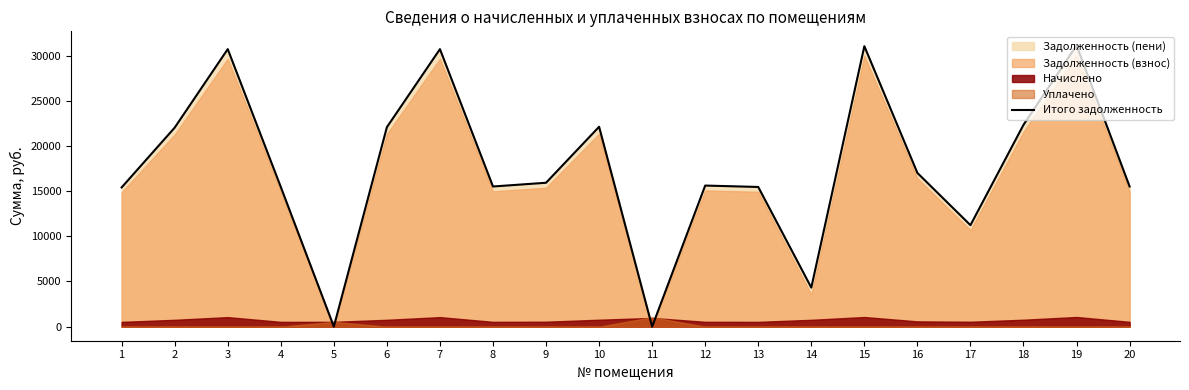

True or false: the data shows 47557.7 at 7.

False